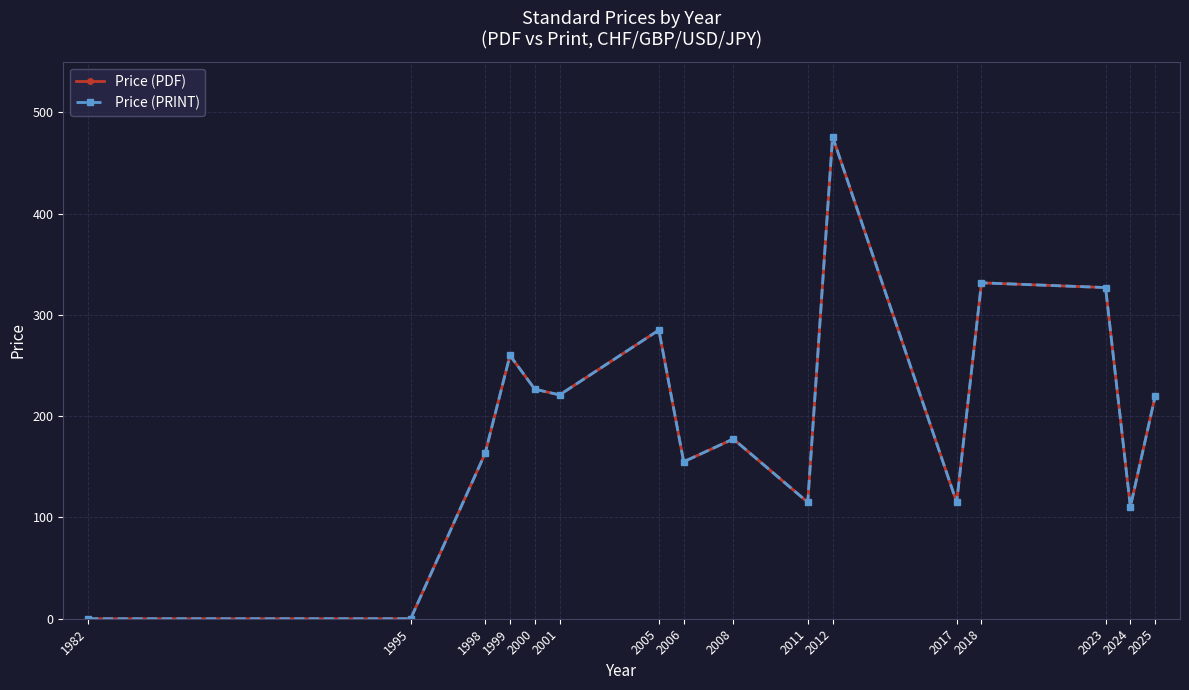

What is the value of the Price (PRINT) point at the 15th from the left?

110.3